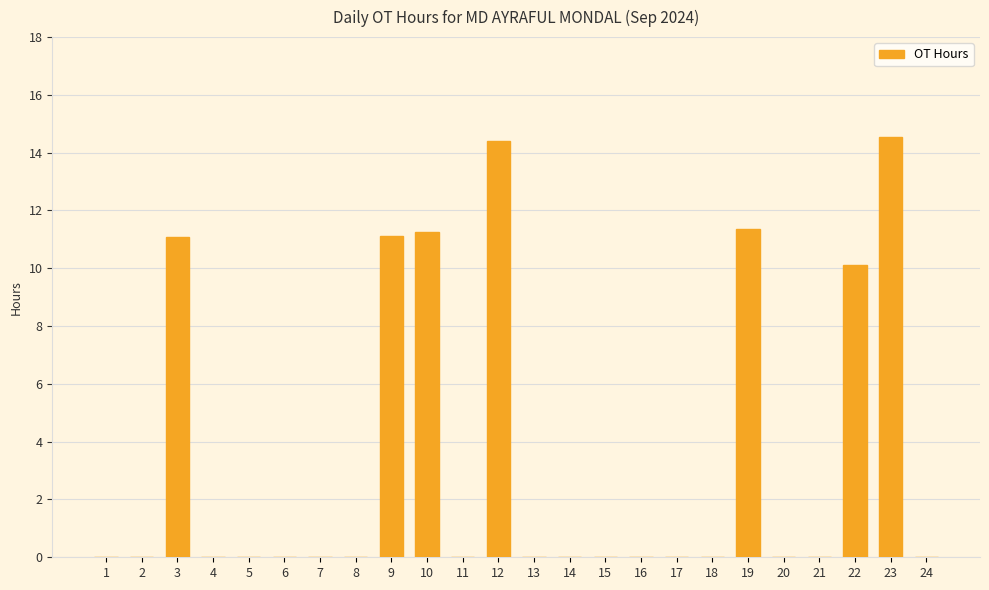

True or false: the data shows -8.5 at 8.

False